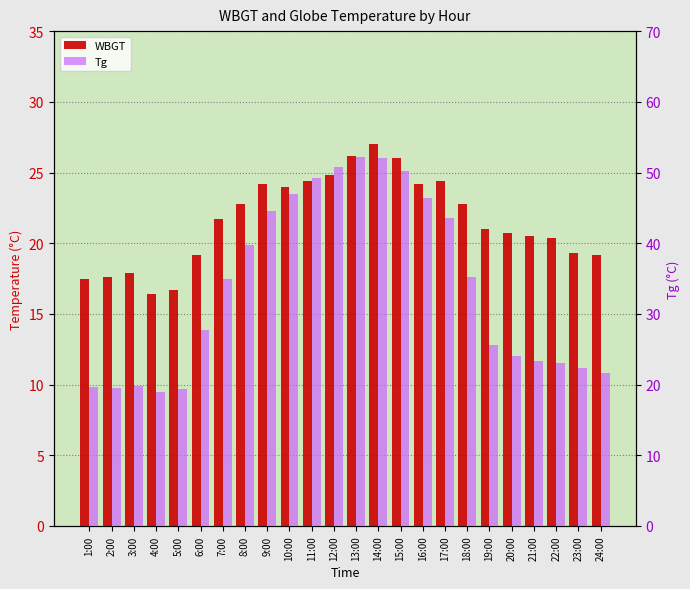

Rank the series by their average value, from highest to lowest.

Tg, WBGT